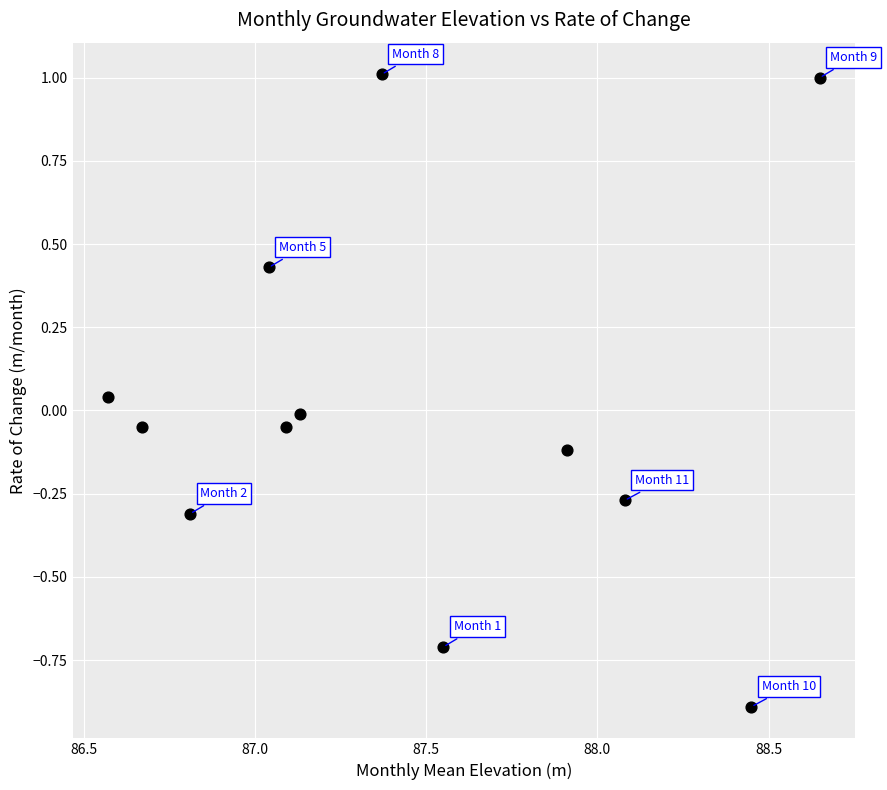

What is the range of Y values (max minus min)?

1.9